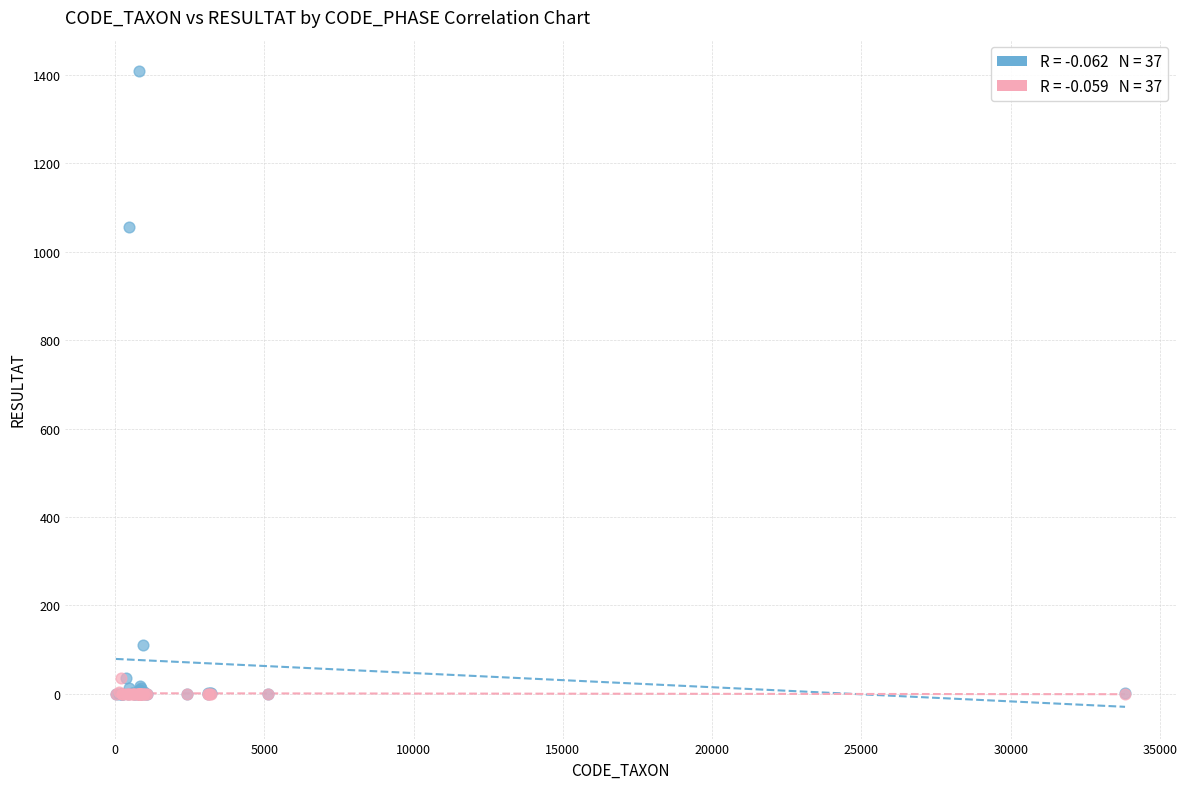

Across all series, what Y value is closest to 704?

1056